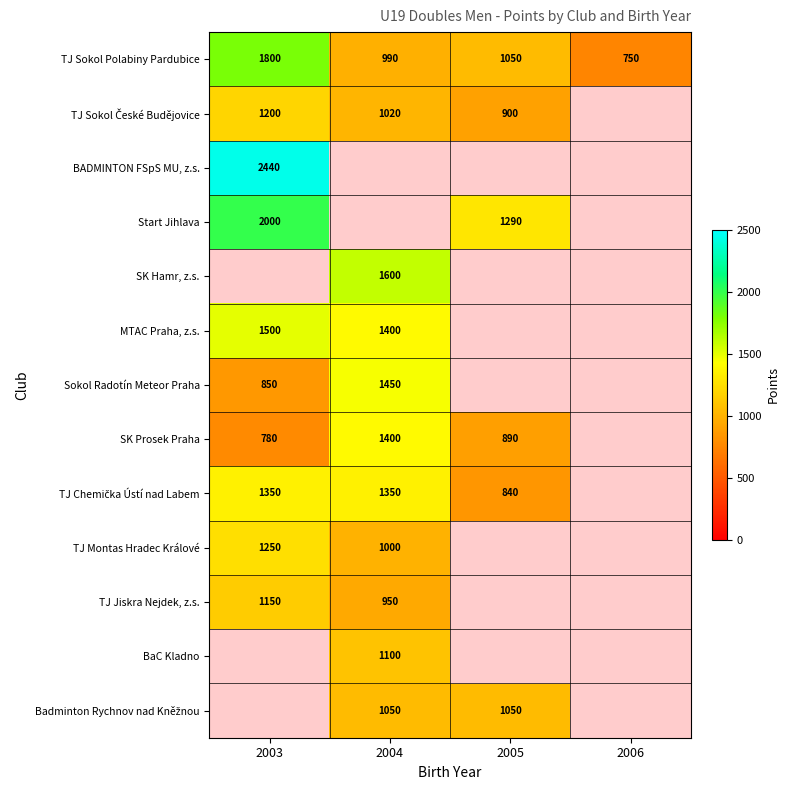

What is the sum of the Sokol Radotín Meteor Praha values at 2003 and 2004?

2300